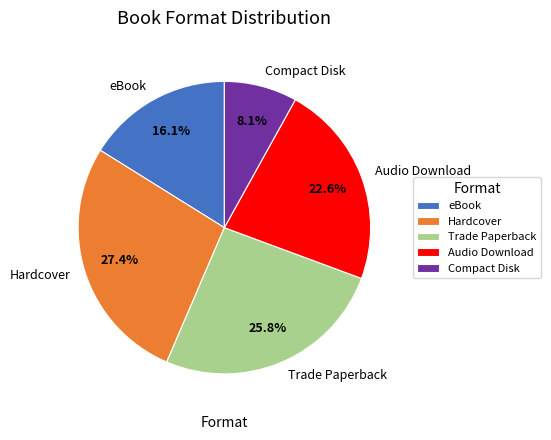

Count the number of slices in the pie.

5